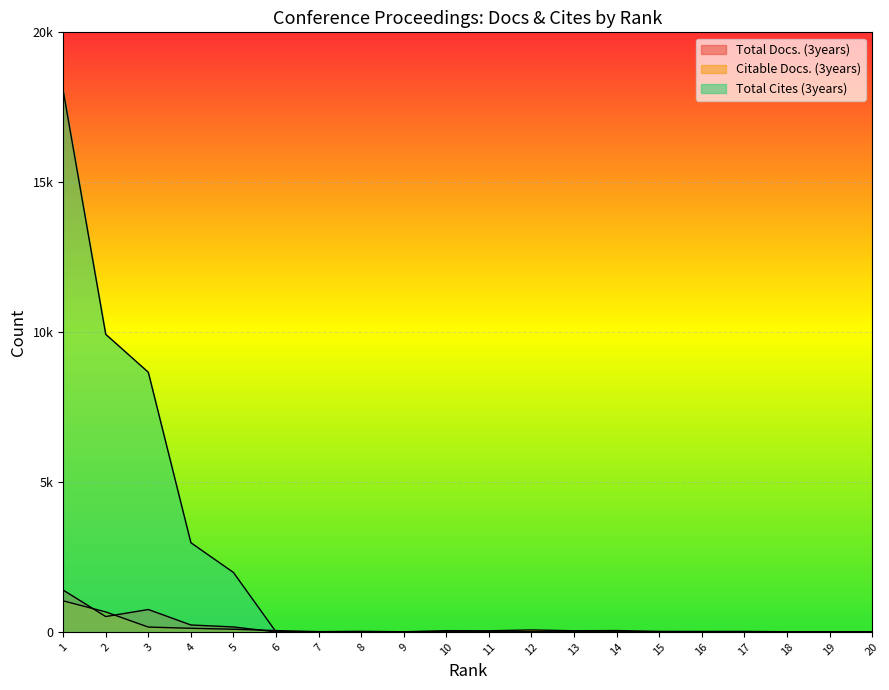

What is the value of the Citable Docs. (3years) point at the 3rd from the left?

161